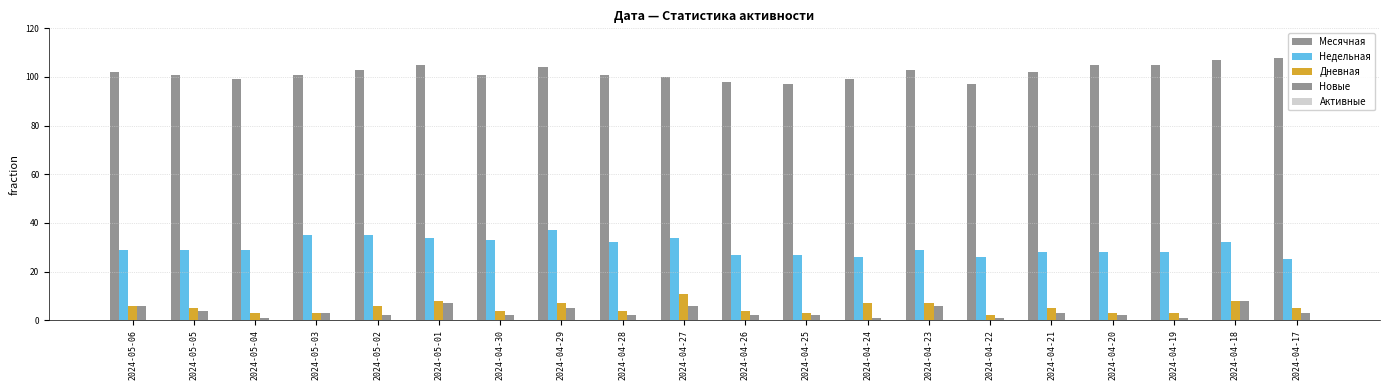

Are the bars horizontal?

No